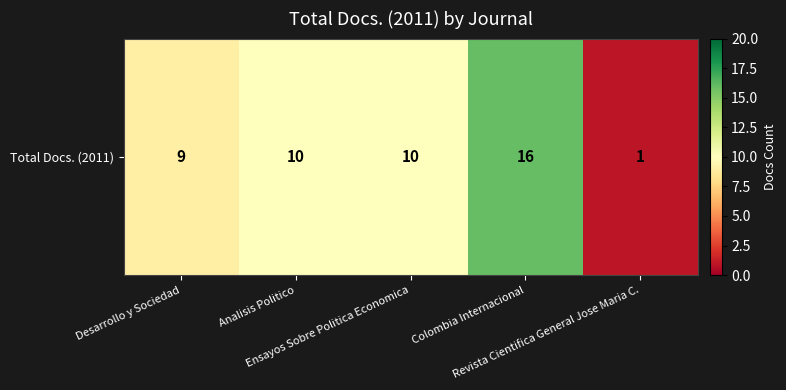

Rank the categories by value from highest to lowest.

Colombia Internacional, Analisis Politico, Ensayos Sobre Politica Economica, Desarrollo y Sociedad, Revista Cientifica General Jose Maria C.